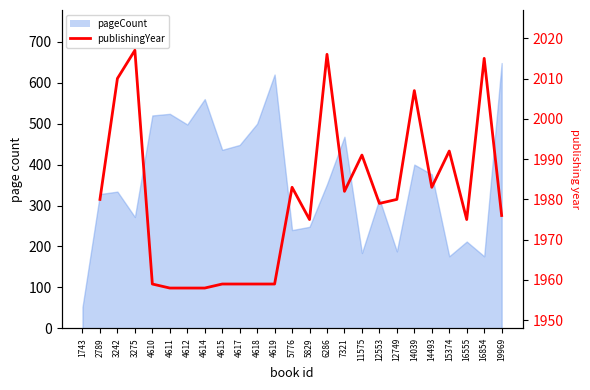

True or false: the data shows 3096.7 at 4618.

False